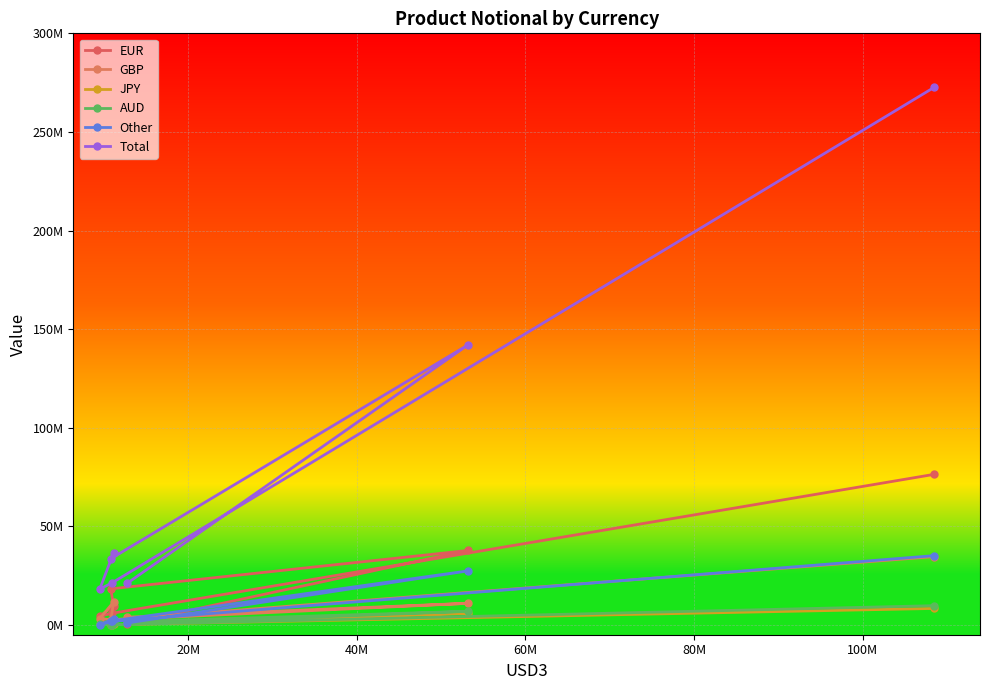

How many lines are shown in the chart?

6